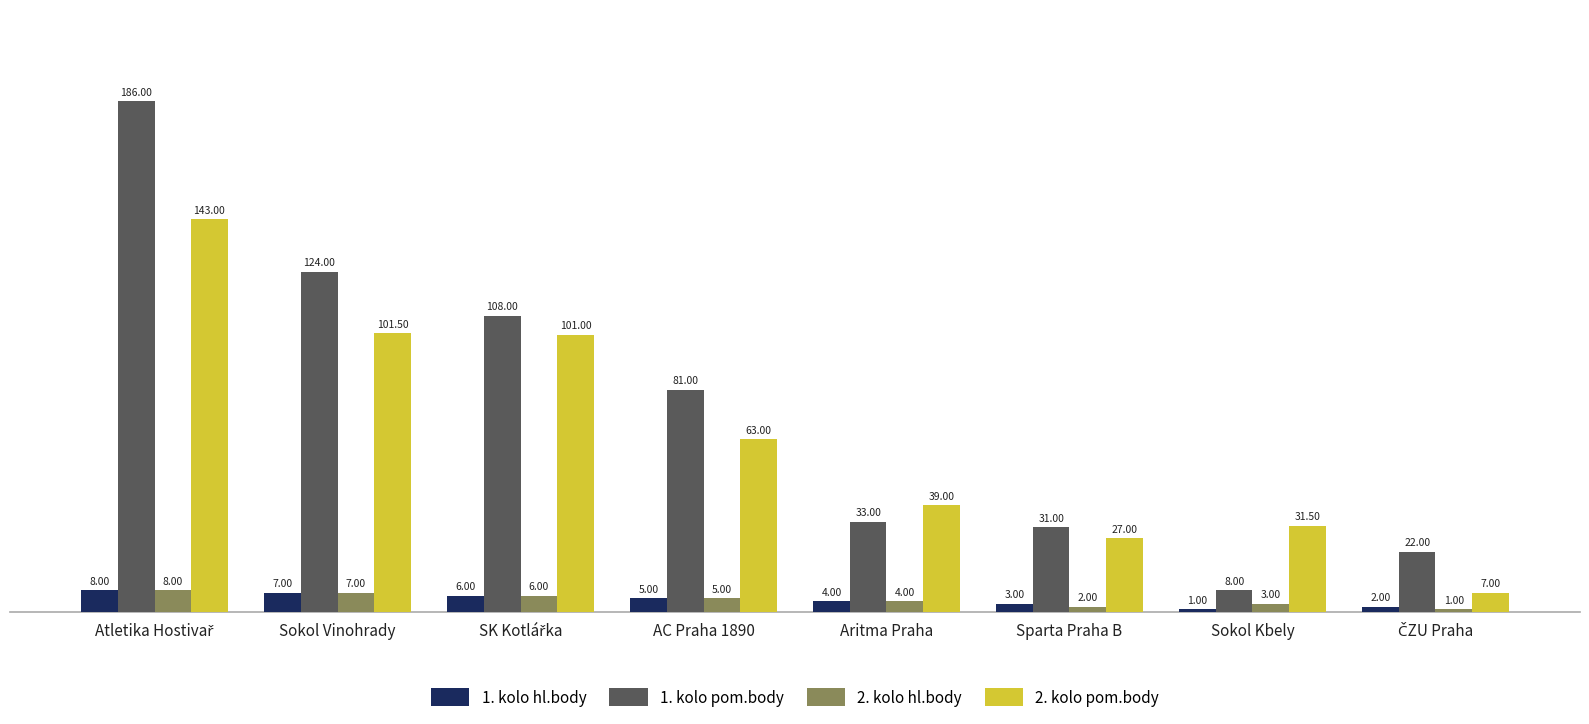

Which series has the widest spread of values?

1. kolo pom.body